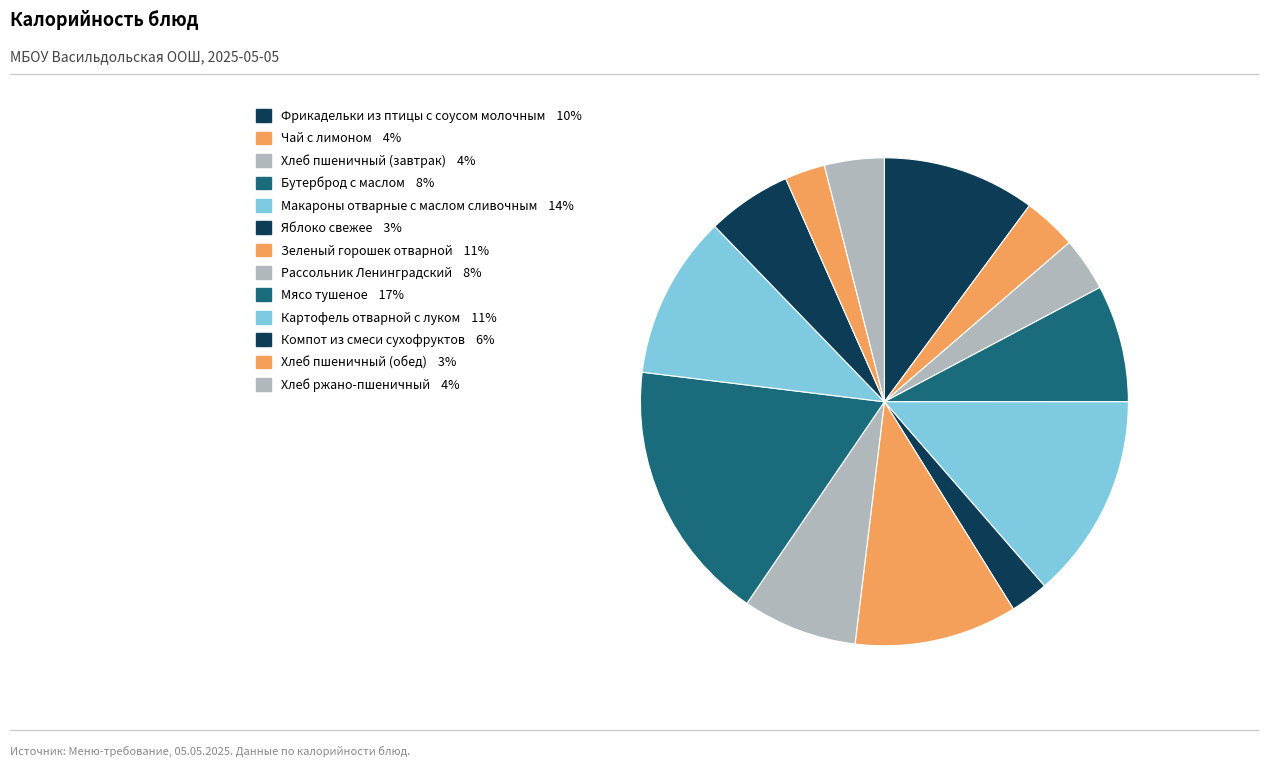

How many slices are in this pie chart?

13